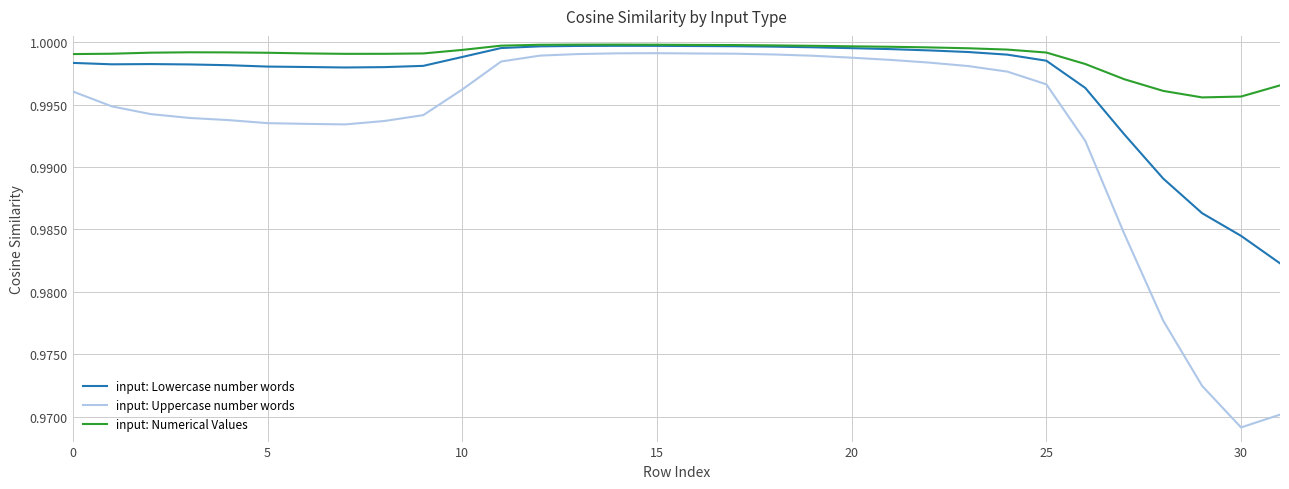

Which series has the largest total across all categories?

input: Numerical Values